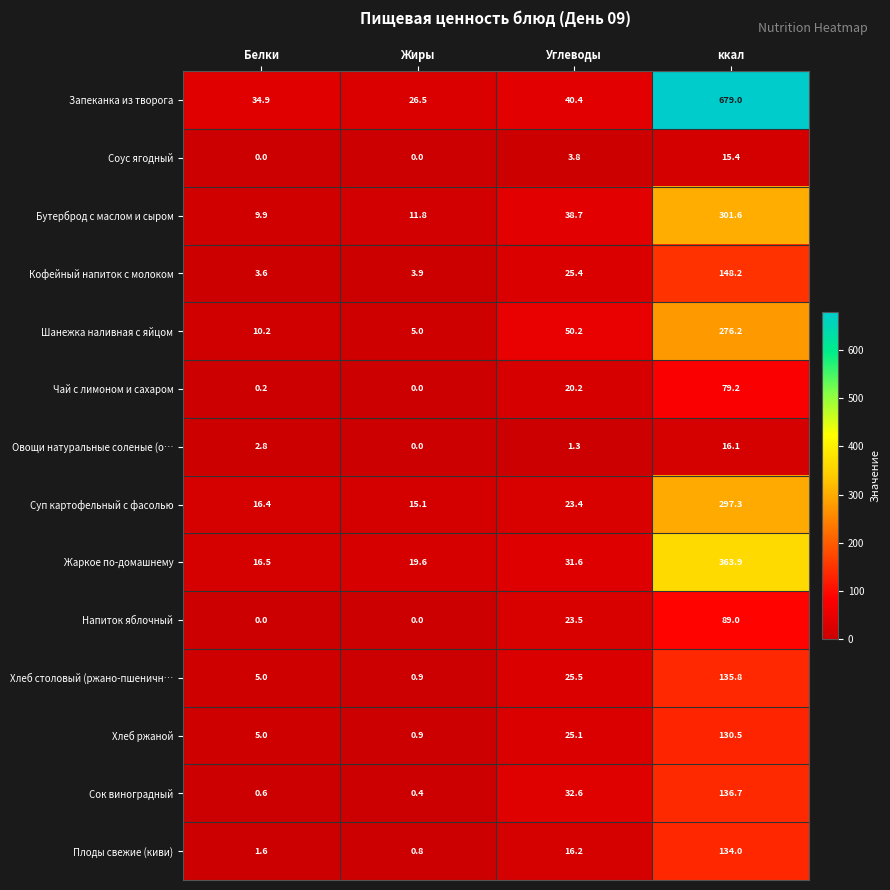

How many data points in Бутерброд с маслом и сыром are above 38?

2